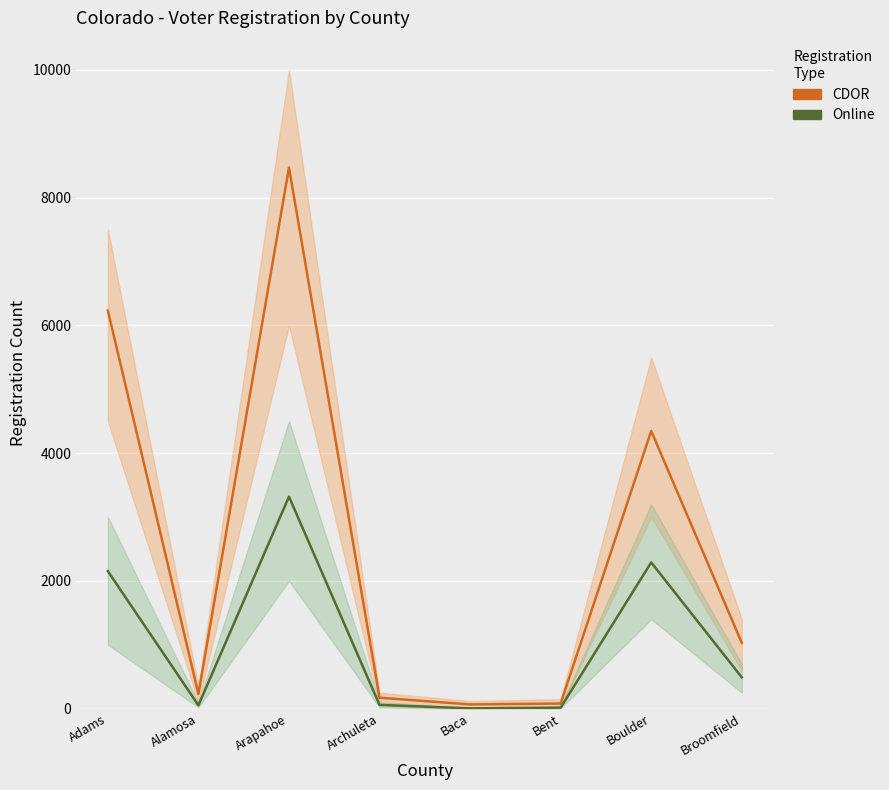

The value of CDOR at Bent is 144. True or false?

False